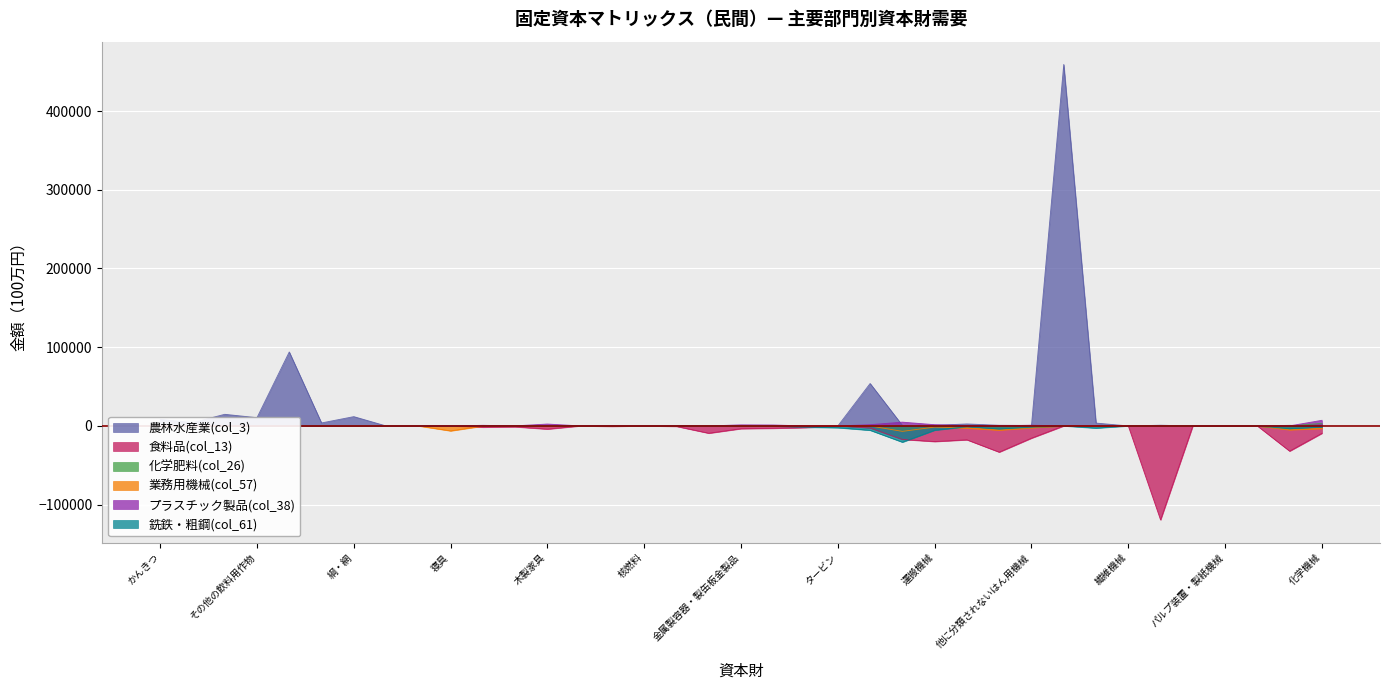

At how many categories does at least one series exceed -90451?

37